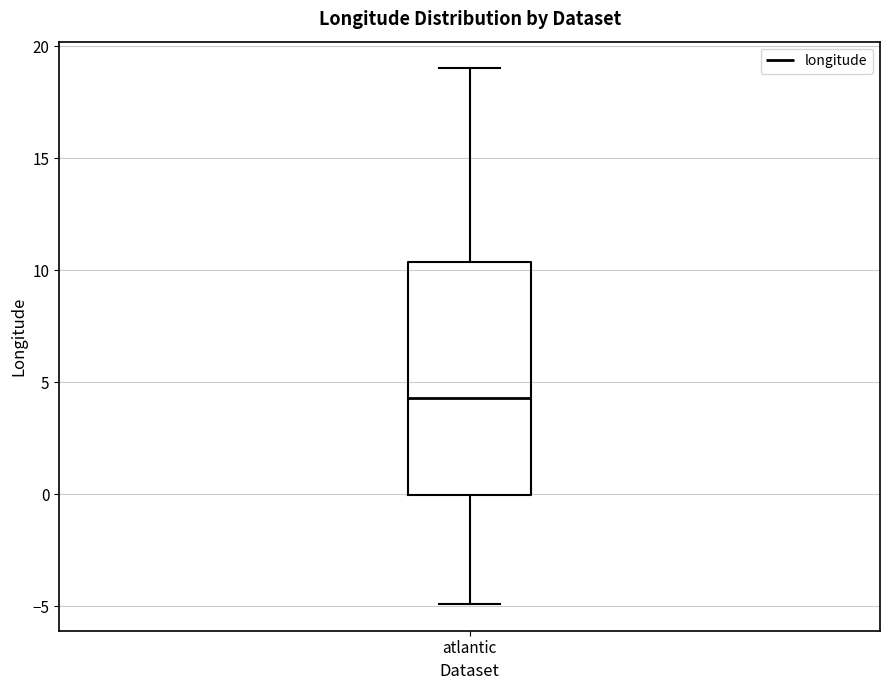

Read this box plot against the y-axis: the position of the median line, the range covered by the box, and the ends of both whiskers. The values are not printed on the chart, so give them approximately, as read against the axis.

median 4.5, box 0.0 to 10.5, whiskers -5.0 to 19.0